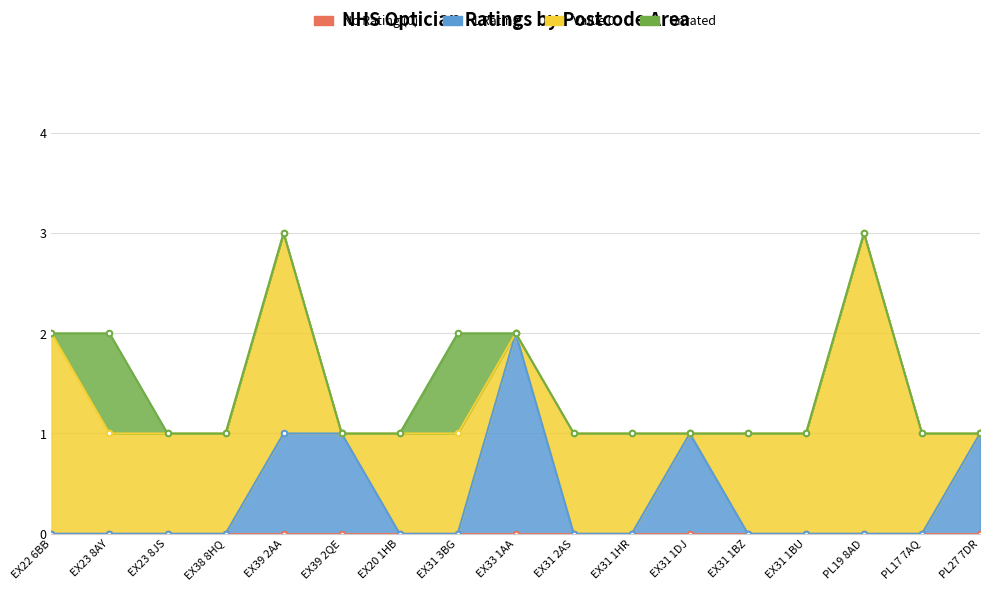

At which label does No Rating (0) reach its peak?

EX22 6BB